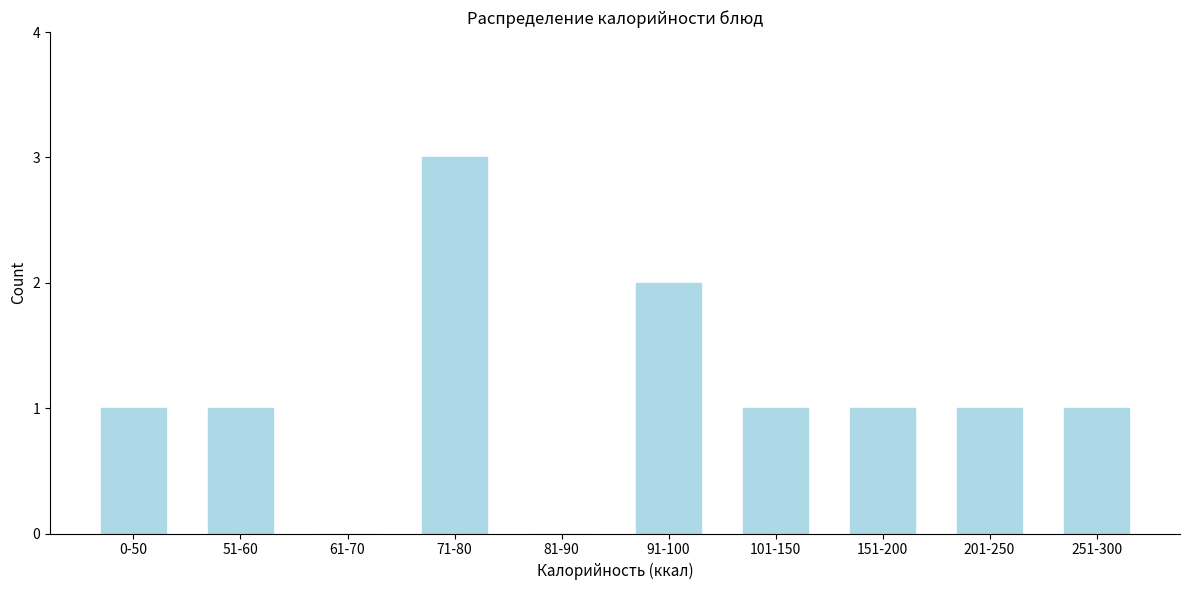

Reading left to right, list all the values displayed in this chart.

0-50=1	51-60=1	61-70=0	71-80=3	81-90=0	91-100=2	101-150=1	151-200=1	201-250=1	251-300=1